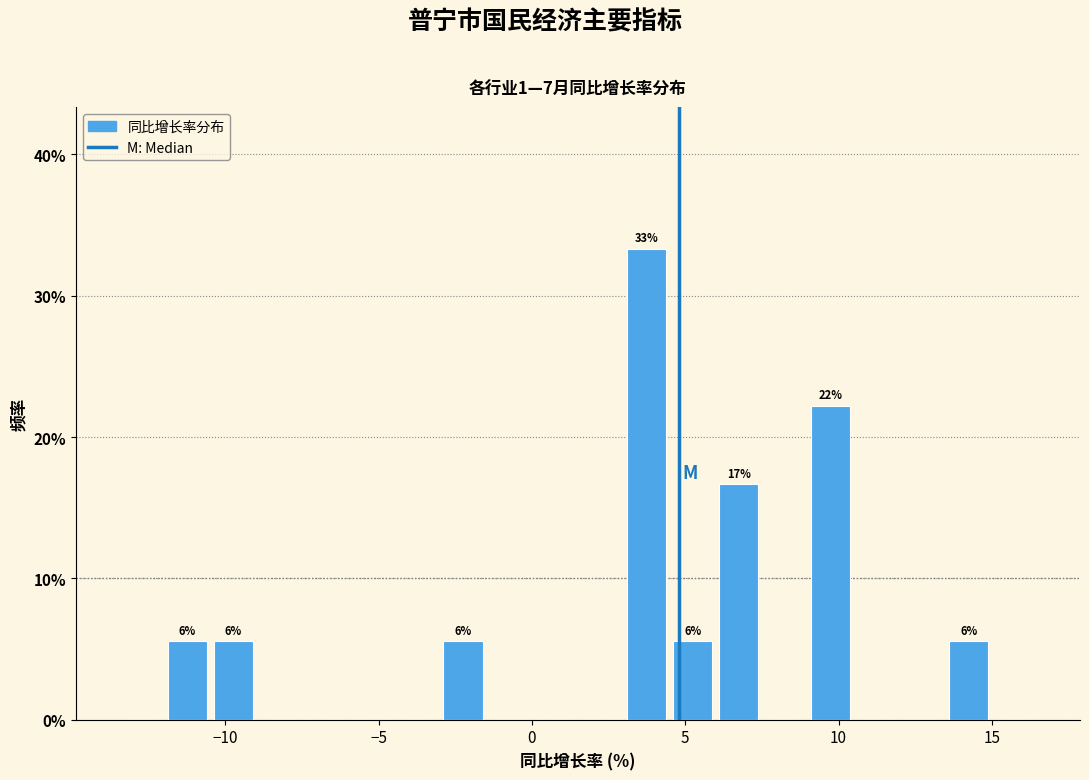

Read against the x-axis, roughly where is the centre of the tallest bar?

4.0